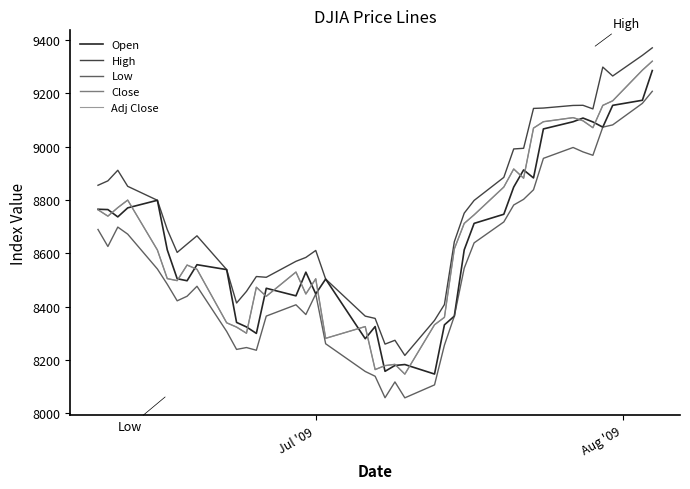

What is the difference between the maximum and minimum values in the Low series?

1149.6